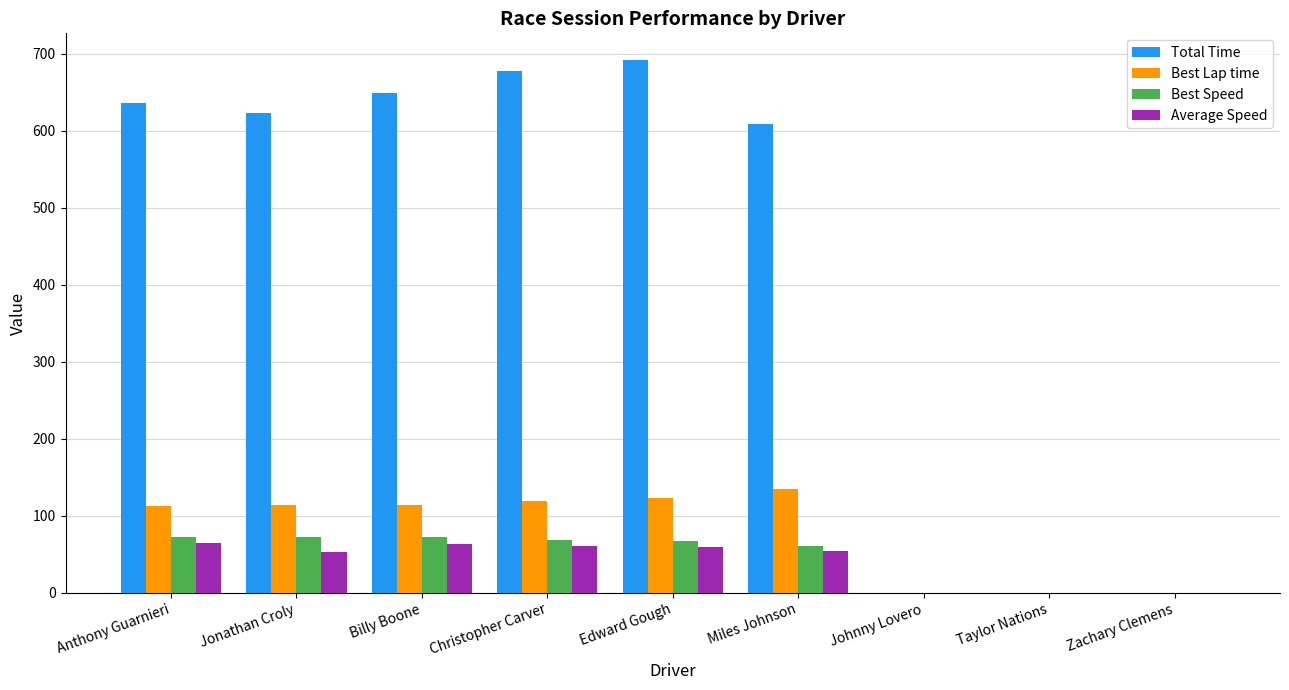

Between Anthony Guarnieri and Johnny Lovero, which series saw the biggest shift?

Total Time